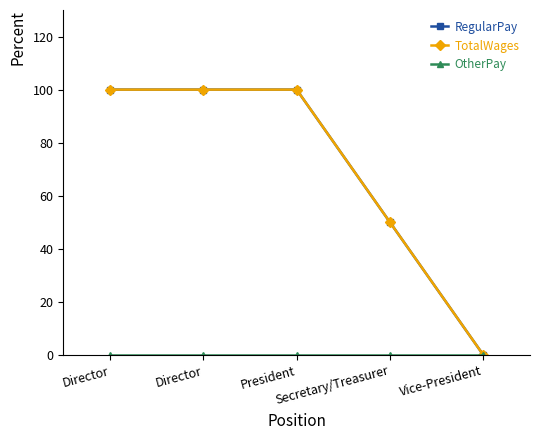

List the series in order of their peak value, lowest first.

OtherPay, RegularPay, TotalWages